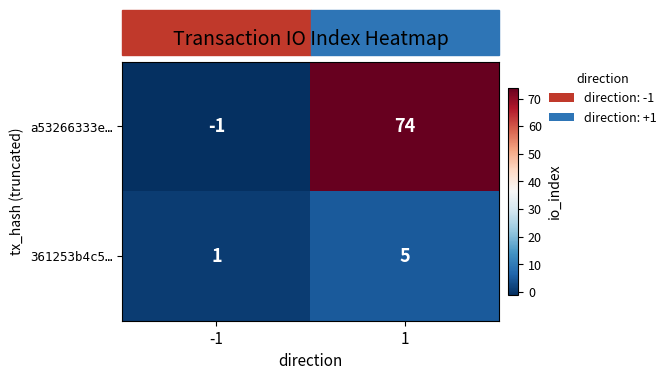

Is it true that a53266333e… equals -1 at -1?

True